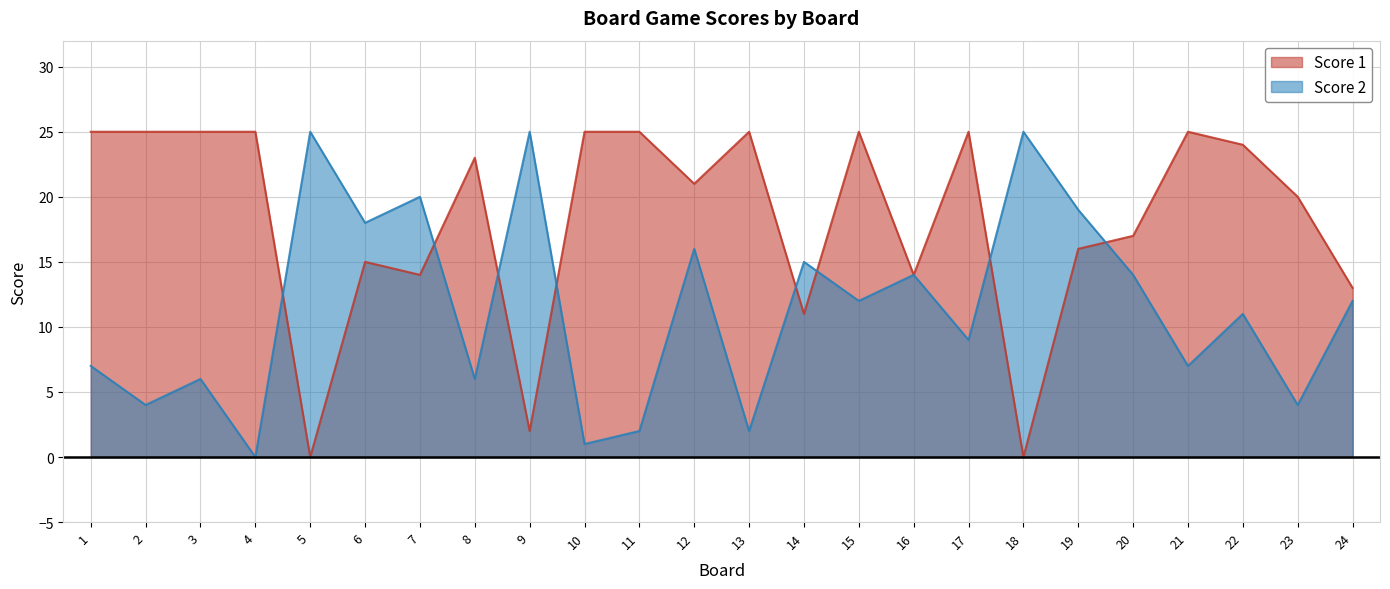

List the series in order of their peak value, highest first.

Score 1, Score 2